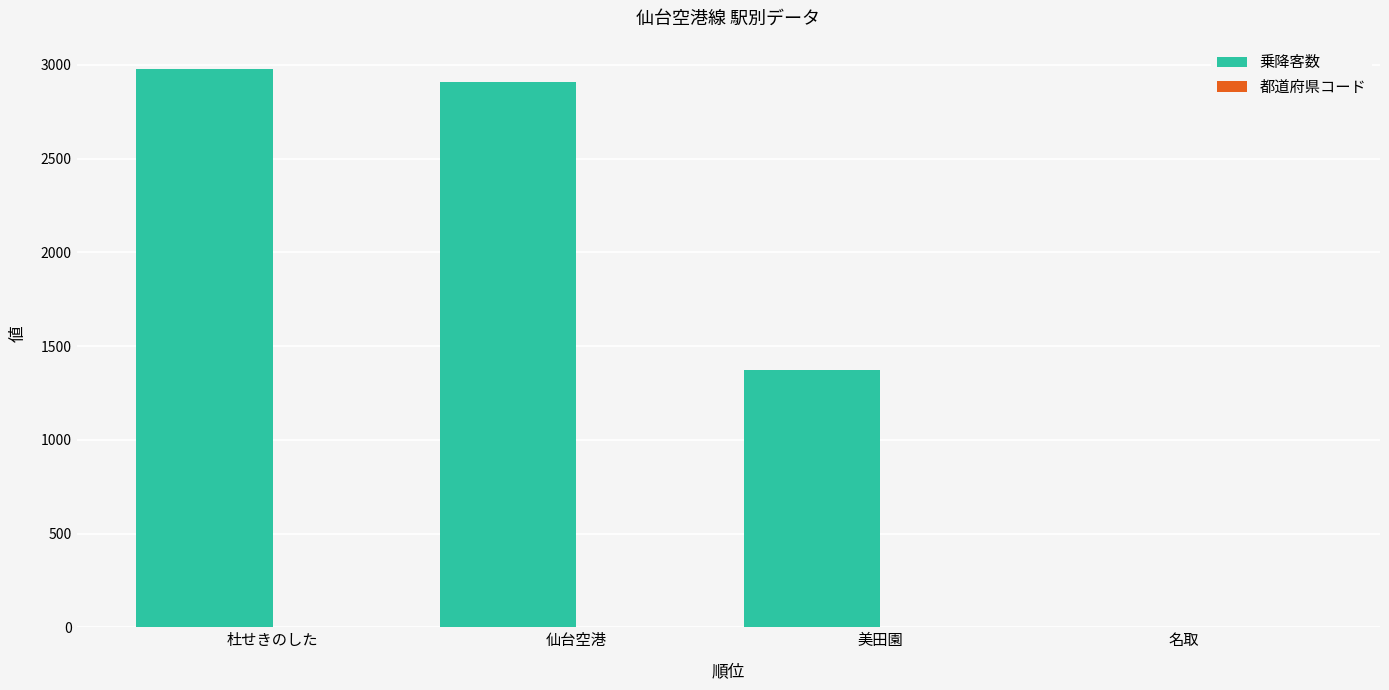

What is the sum of all 乗降客数 values?

7265